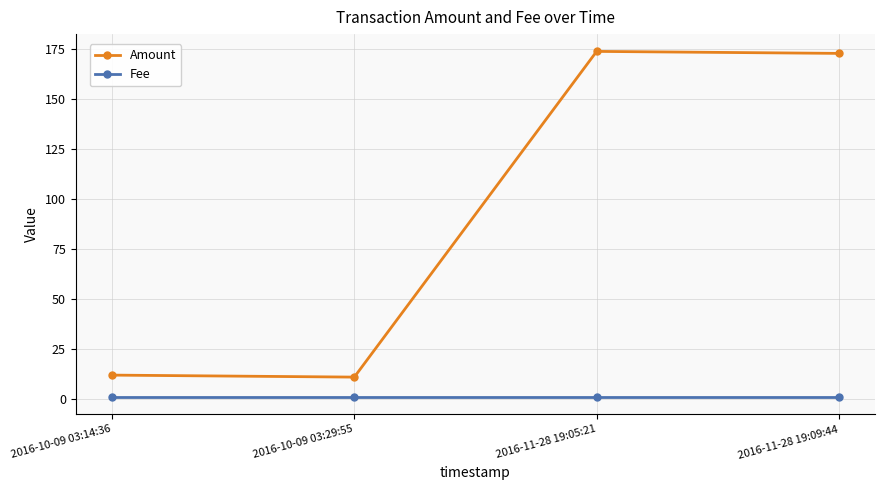

Does the chart have visible grid lines?

Yes